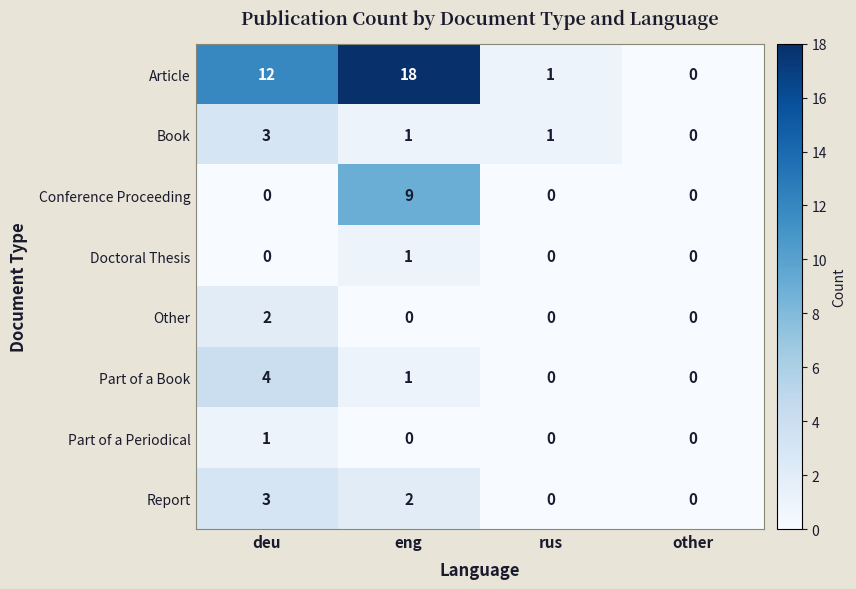

Which series has the largest range (max minus min)?

Article